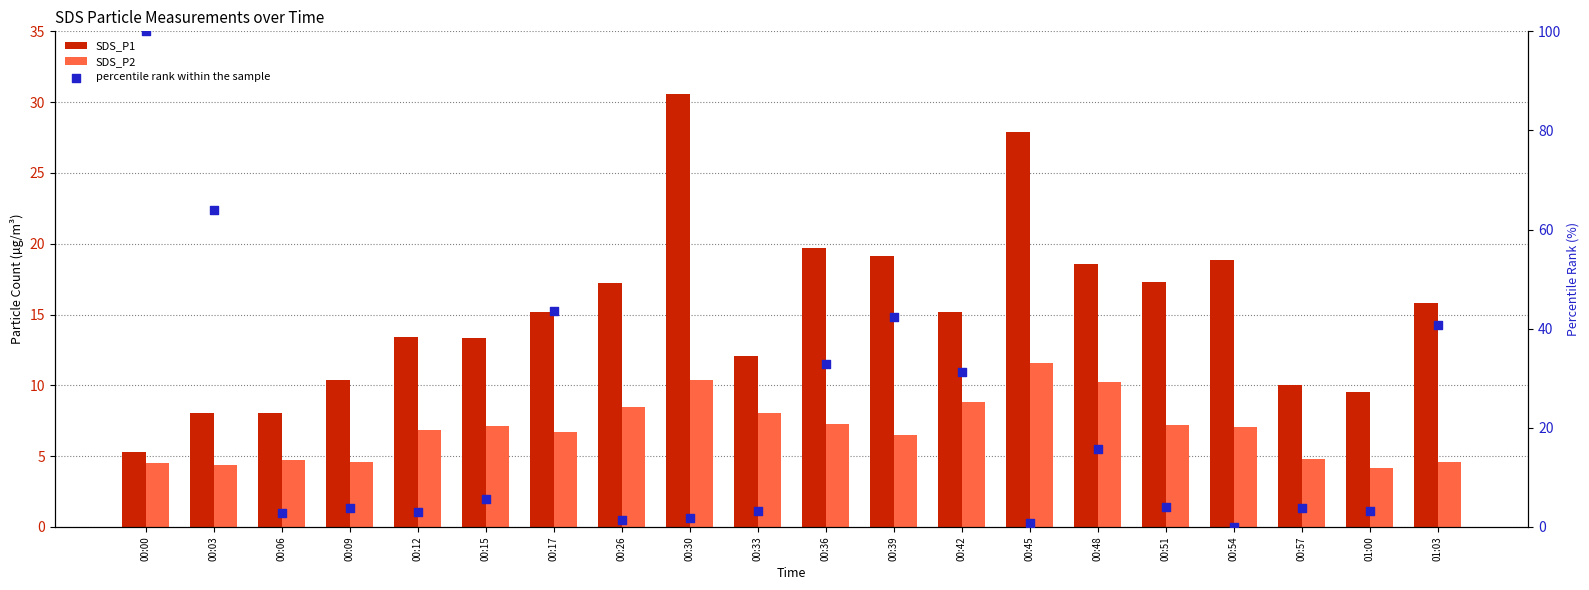

Which series has the largest total across all categories?

percentile rank within the sample